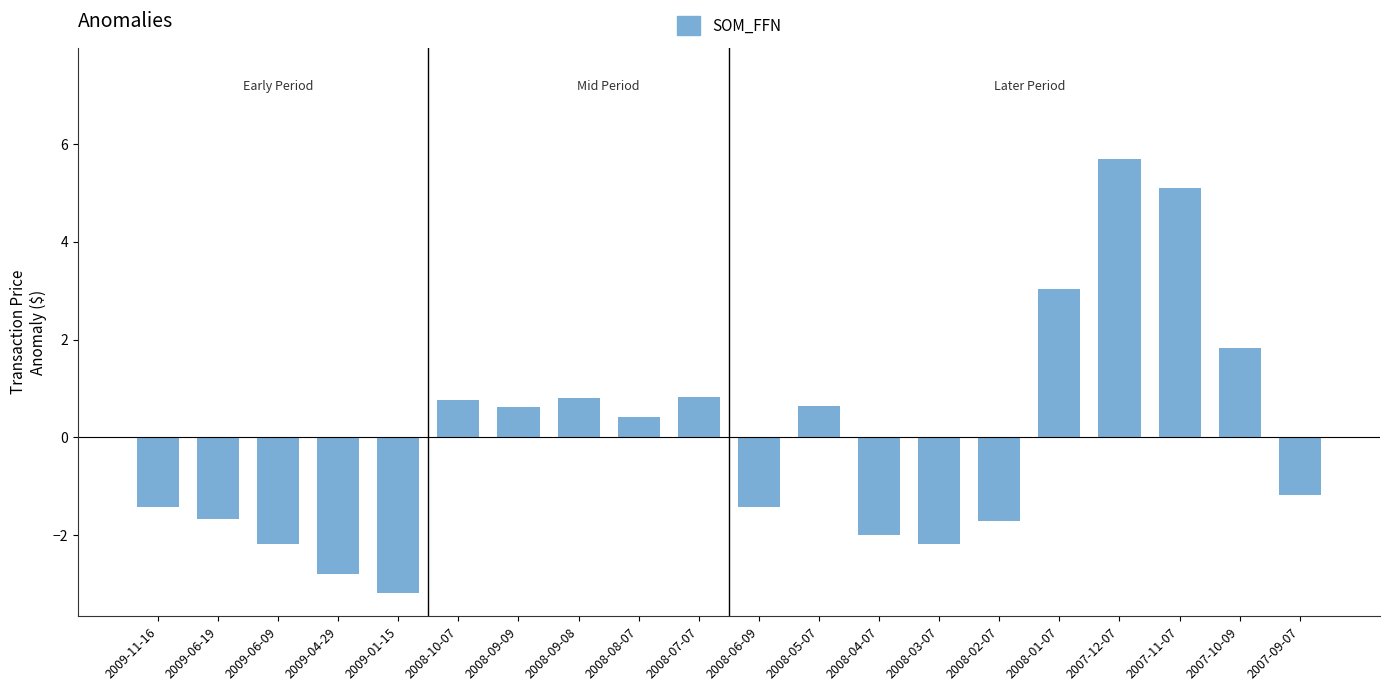

Reading left to right, transcribe all the data shown in this chart.

2009-11-16=-1.4	2009-06-19=-1.7	2009-06-09=-2.2	2009-04-29=-2.8	2009-01-15=-3.2	2008-10-07=0.8	2008-09-09=0.6	2008-09-08=0.8	2008-08-07=0.4	2008-07-07=0.8	2008-06-09=-1.4	2008-05-07=0.6	2008-04-07=-2.0	2008-03-07=-2.2	2008-02-07=-1.7	2008-01-07=3.0	2007-12-07=5.7	2007-11-07=5.1	2007-10-09=1.8	2007-09-07=-1.2